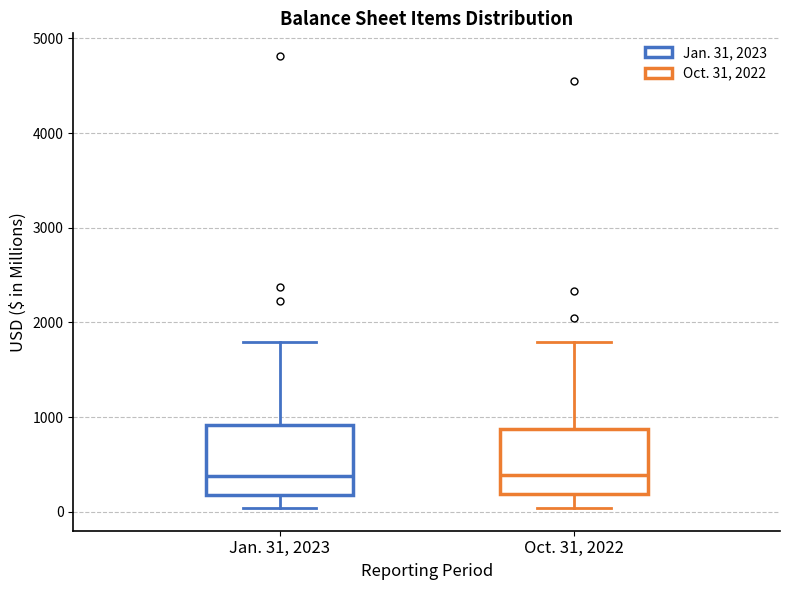

Where does the median line of the box for Oct. 31, 2022 sit on the y-axis? The values are not printed on the chart, so give them approximately, as read against the axis.

400